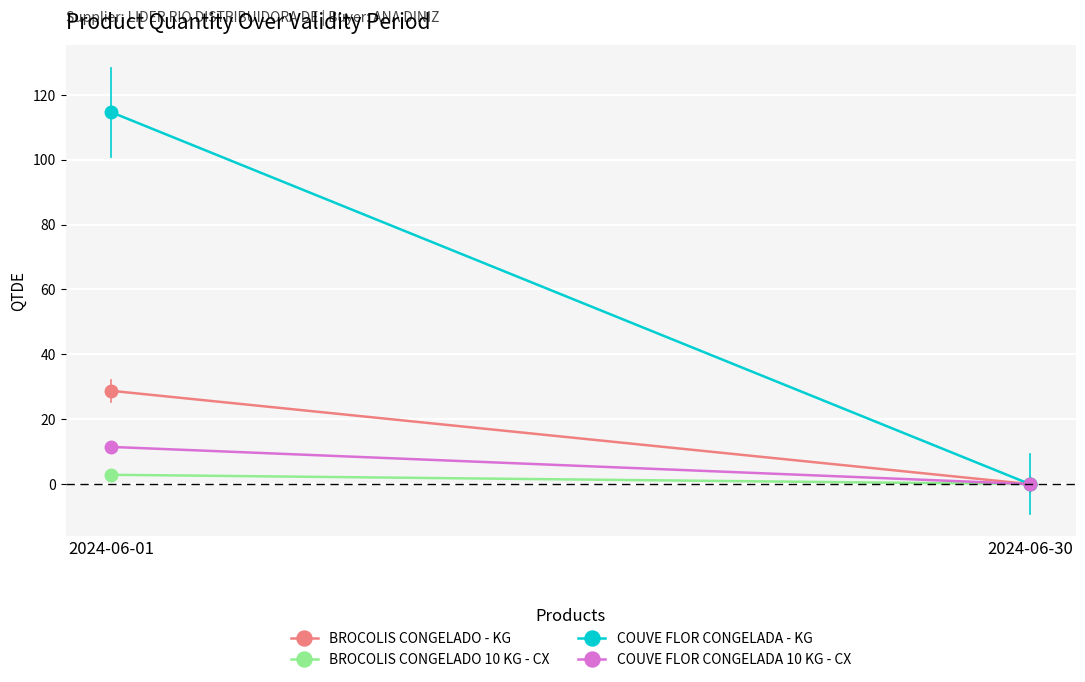

Is the value of BROCOLIS CONGELADO - KG at 2024-06-30 greater than the value of BROCOLIS CONGELADO 10 KG - CX at 2024-06-01?

No